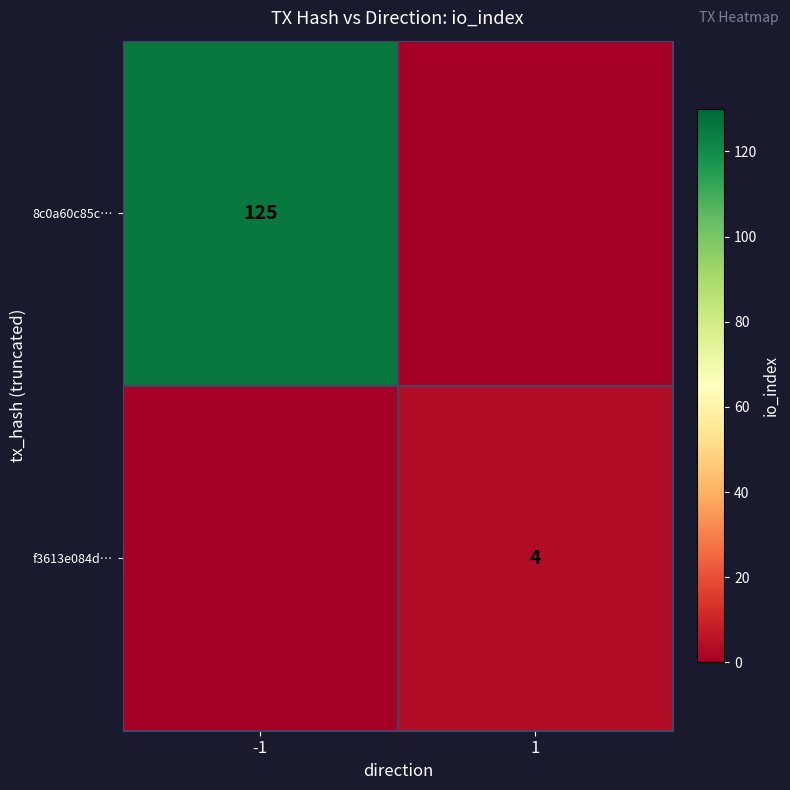

Is the value of 8c0a60c85c… at -1 greater than the value of f3613e084d… at 1?

Yes